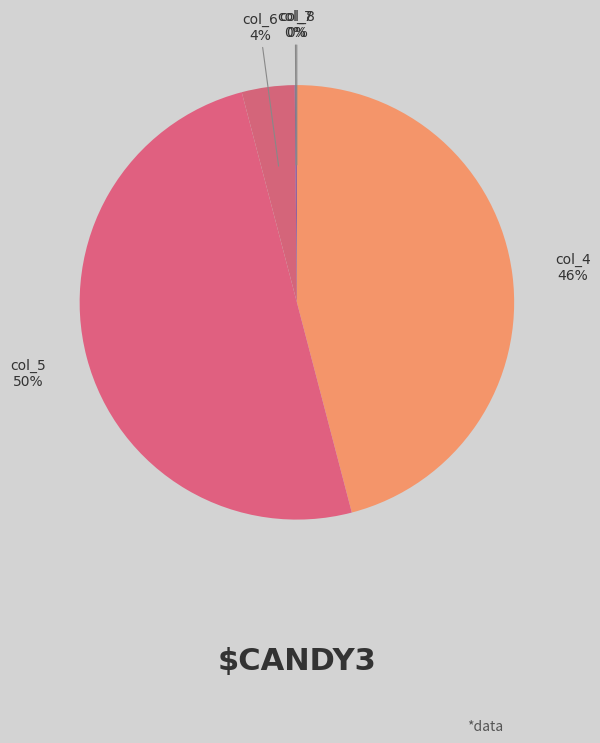

To the nearest percent, what percentage of the pie is col_4?

46%